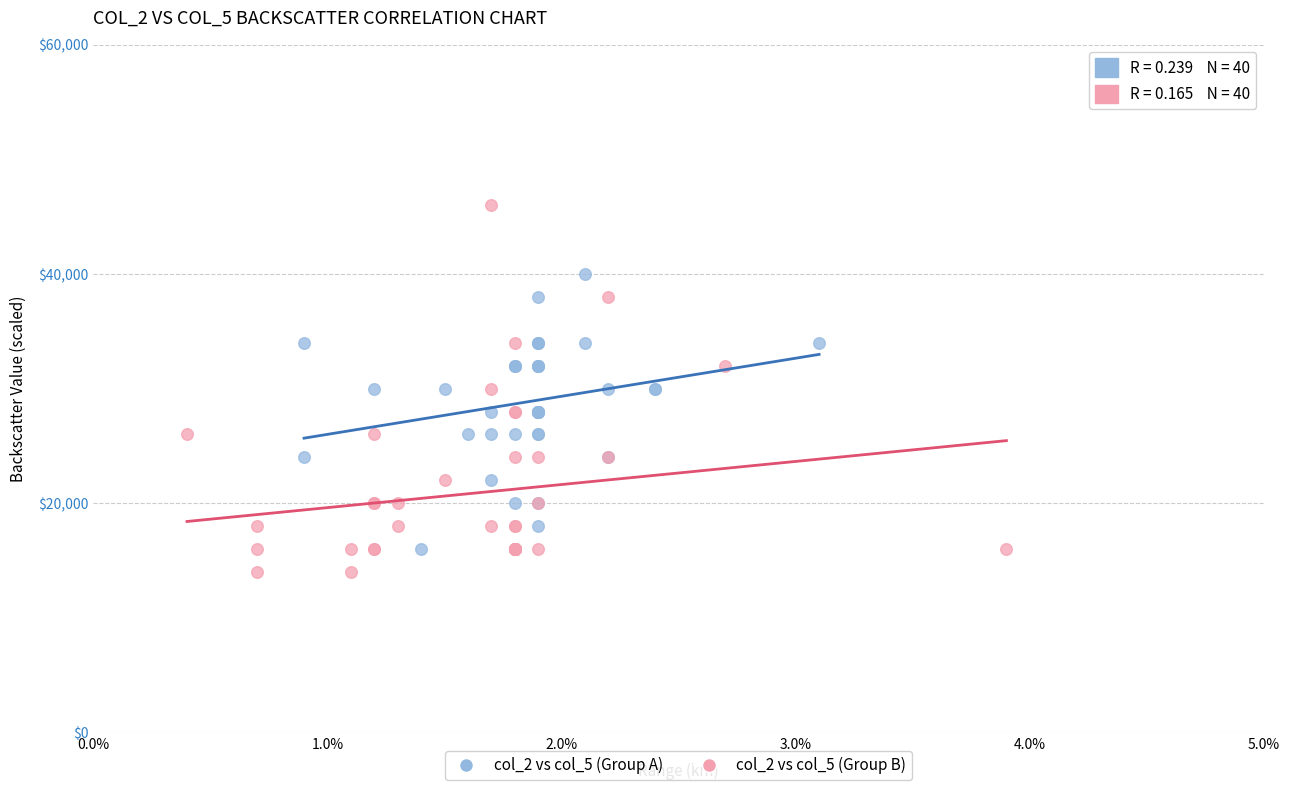

Which series has the widest spread of Y values?

col_2 vs col_5 (Group B)